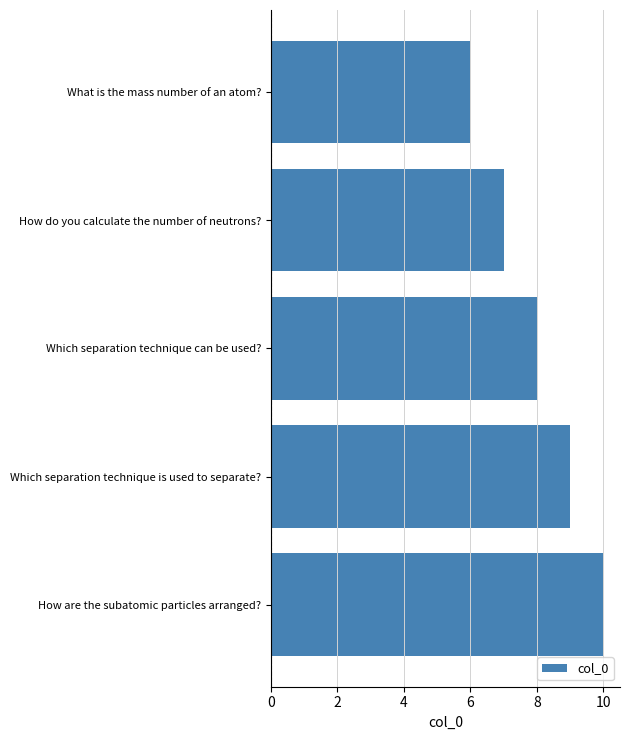

Read the value at How do you calculate the number of neutrons?.

7